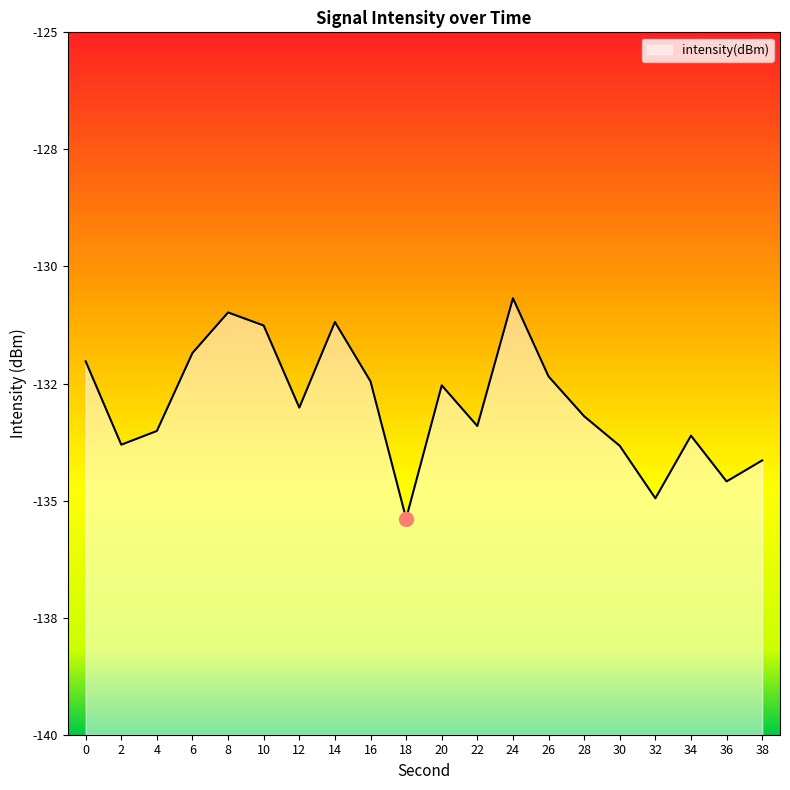

True or false: there are more than 2 points higher than both neighbors.

True